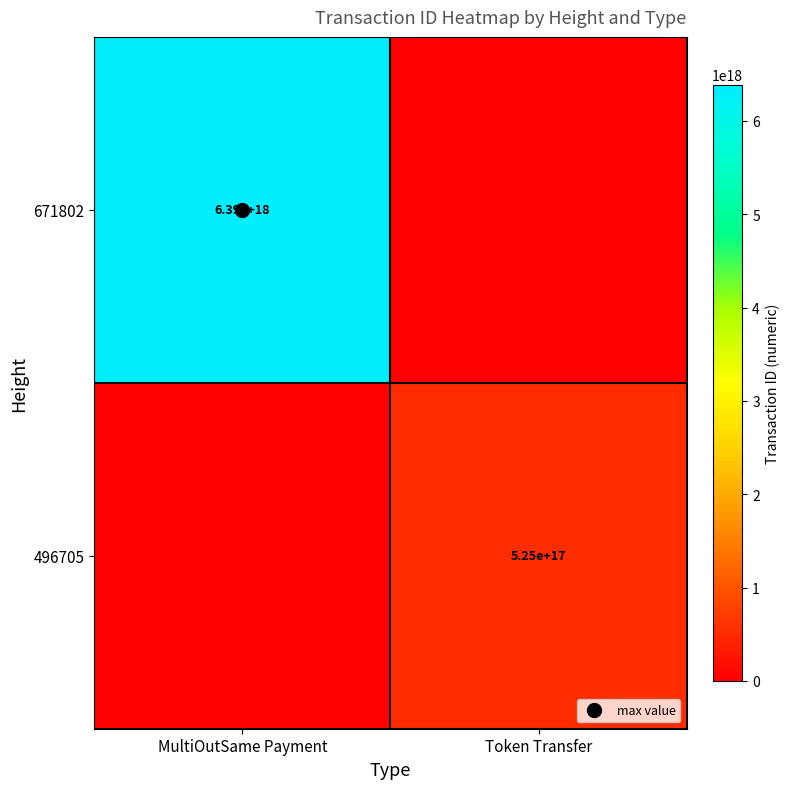

True or false: 671802 has a value of 9449307841169426432 at MultiOutSame Payment.

False